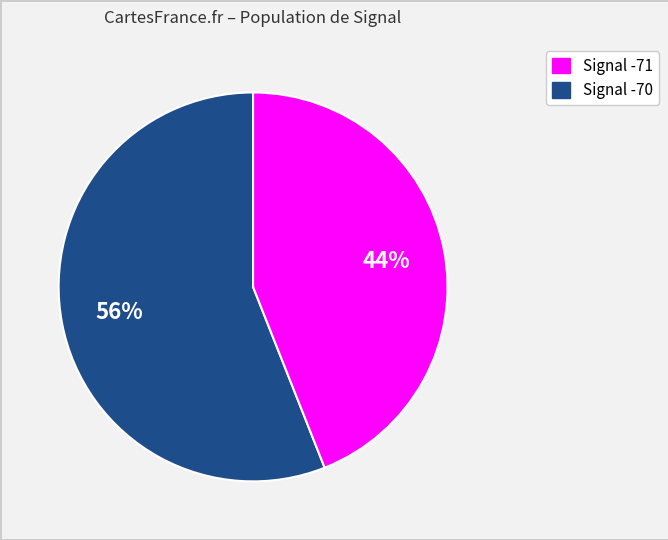

Count the number of slices in the pie.

2